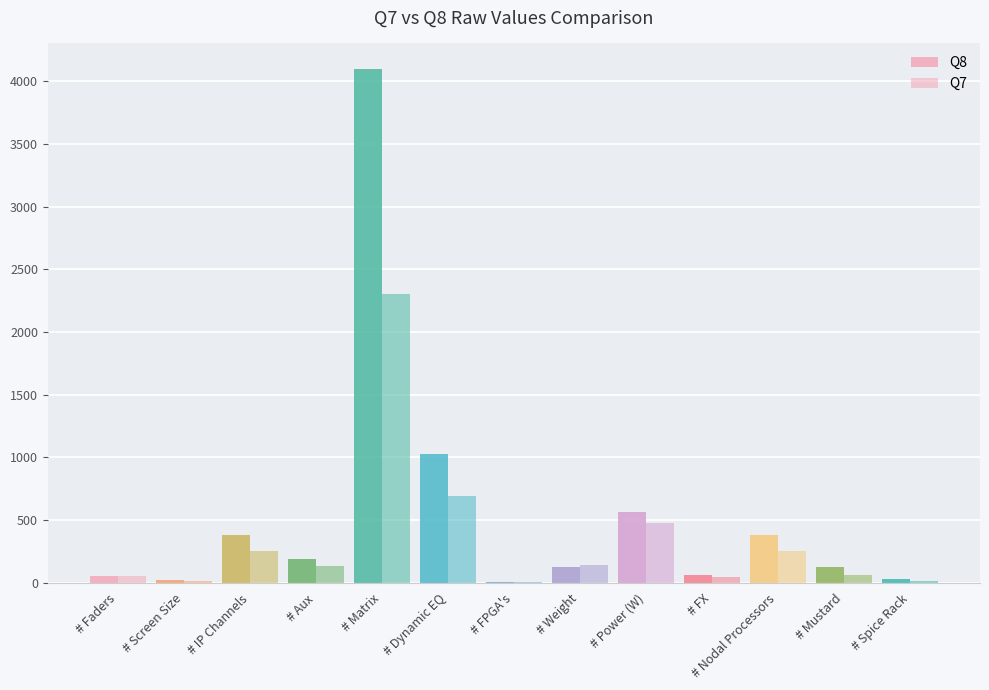

Where is Q8 nearest to the value 2053?

# Dynamic EQ